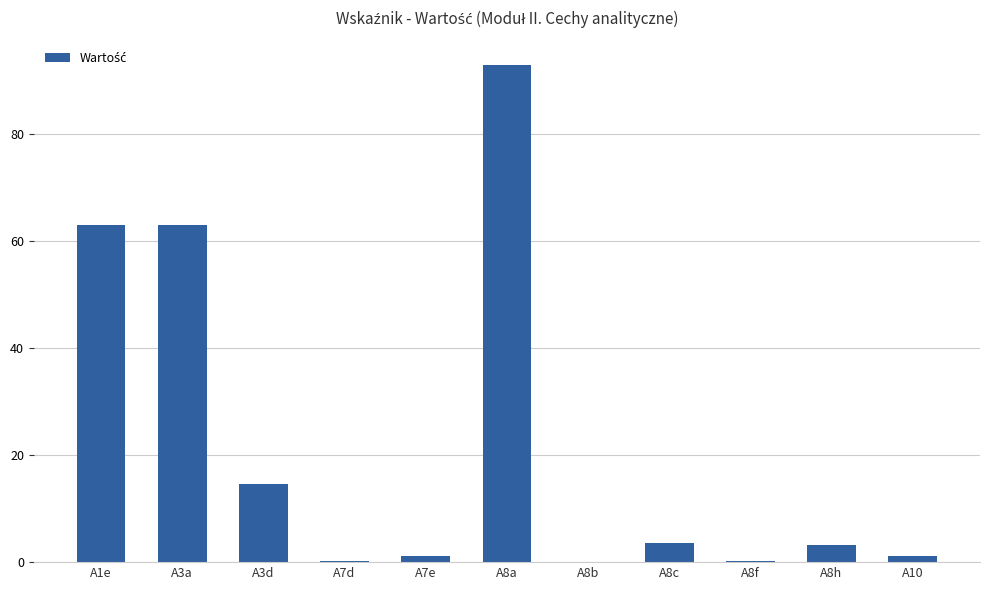

The value at A3d is 8.8. True or false?

False